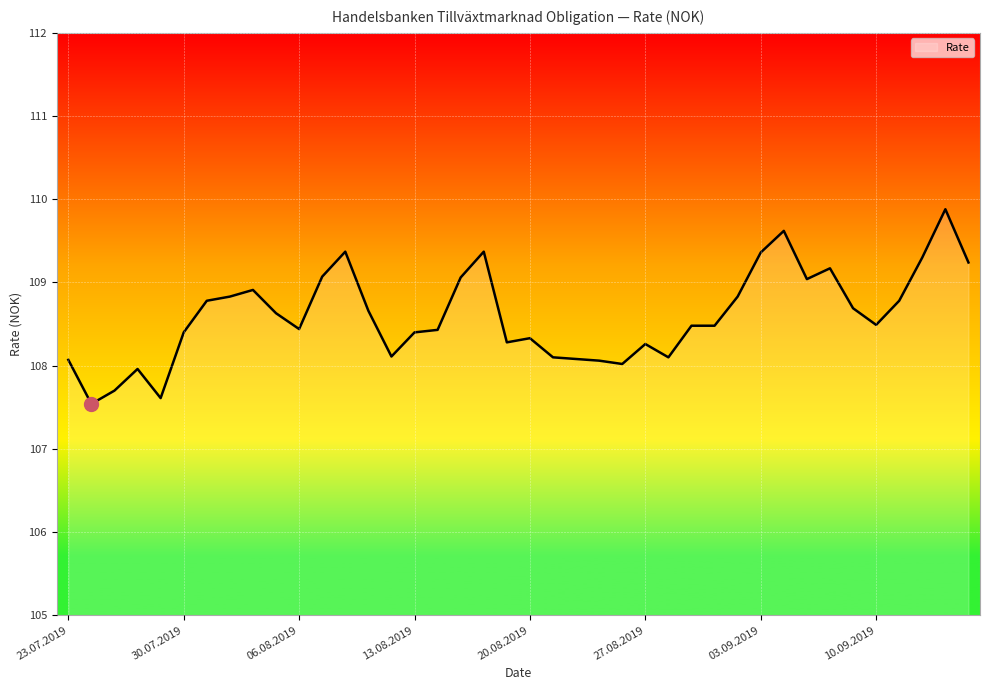

What is the maximum value shown in the chart?

109.9